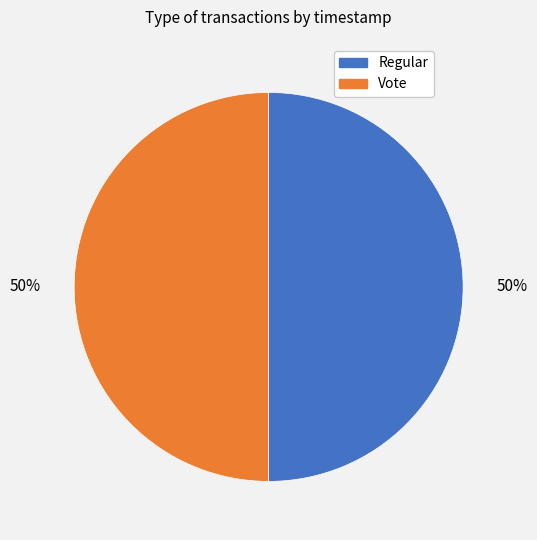

What percentage is the Vote slice, to the nearest percent?

50%